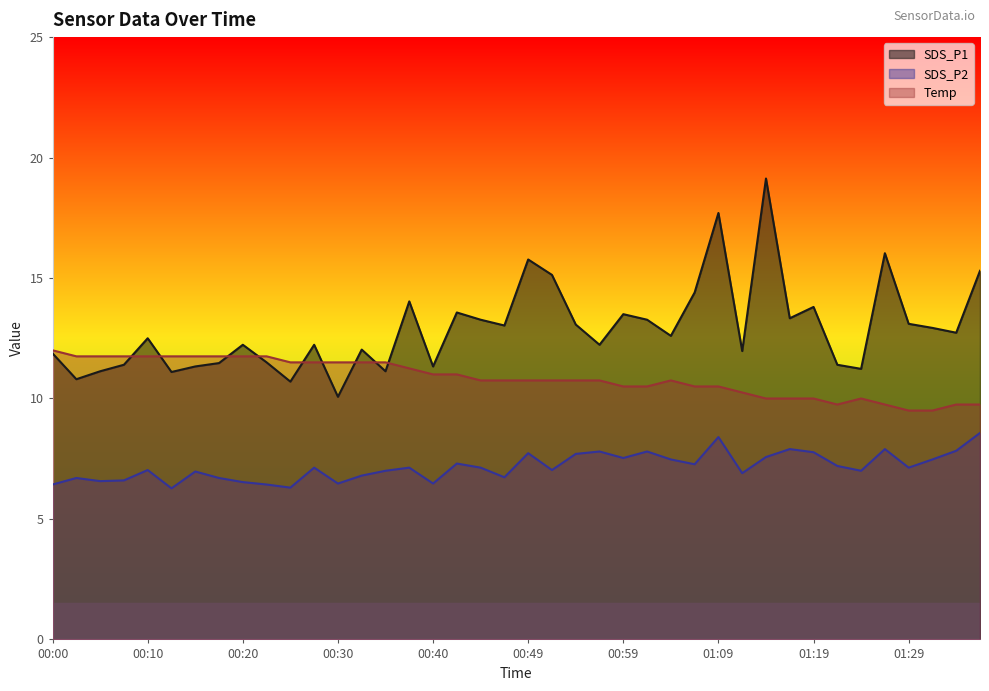

What is the difference between the maximum and minimum values in the Temp series?

2.5